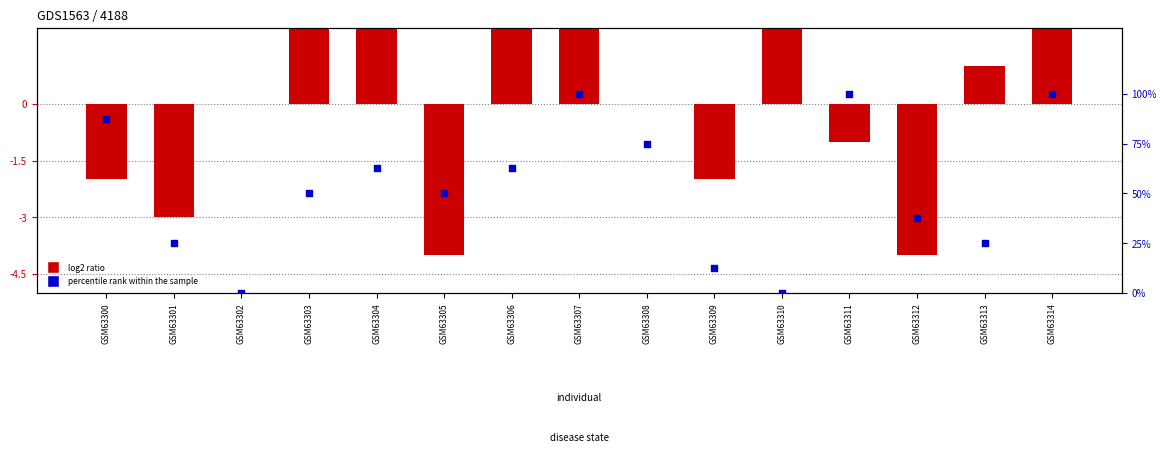

Which series has the largest Y range (max minus min)?

percentile rank within the sample